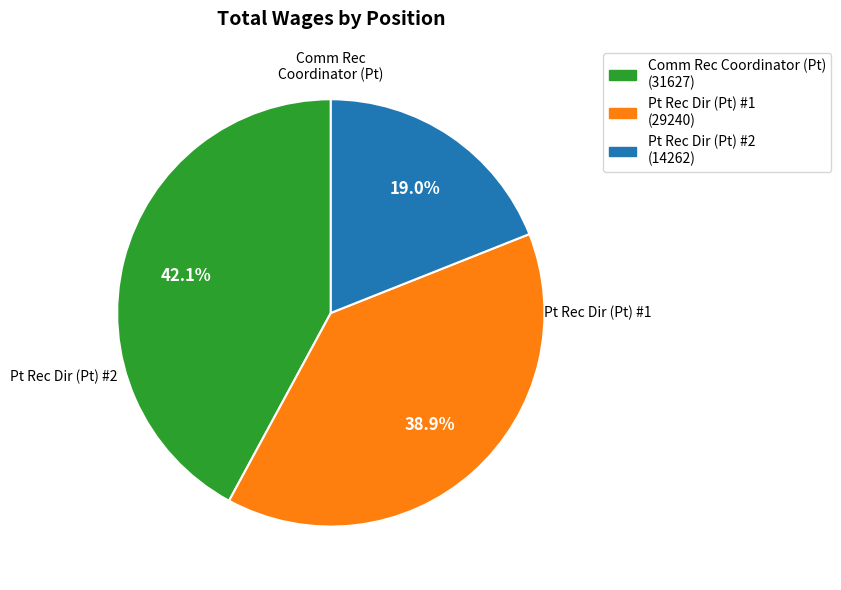

Is there any slice that represents more than half of the pie?

No